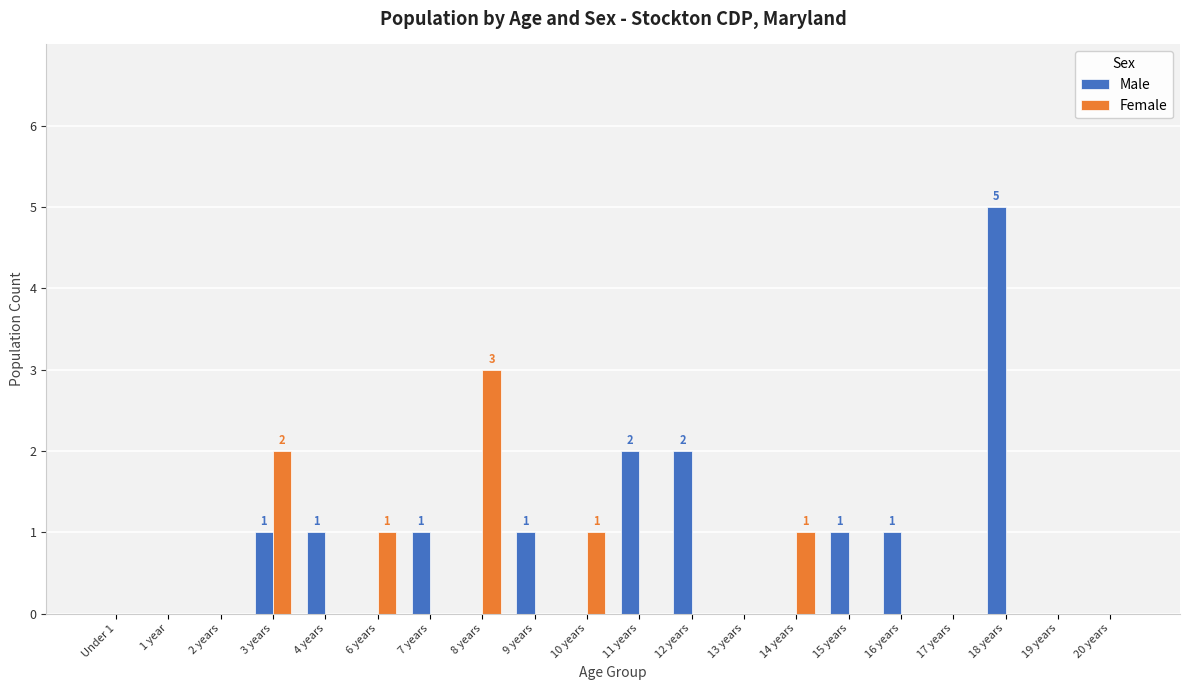

The Male series shows -2 at 20 years. True or false?

False